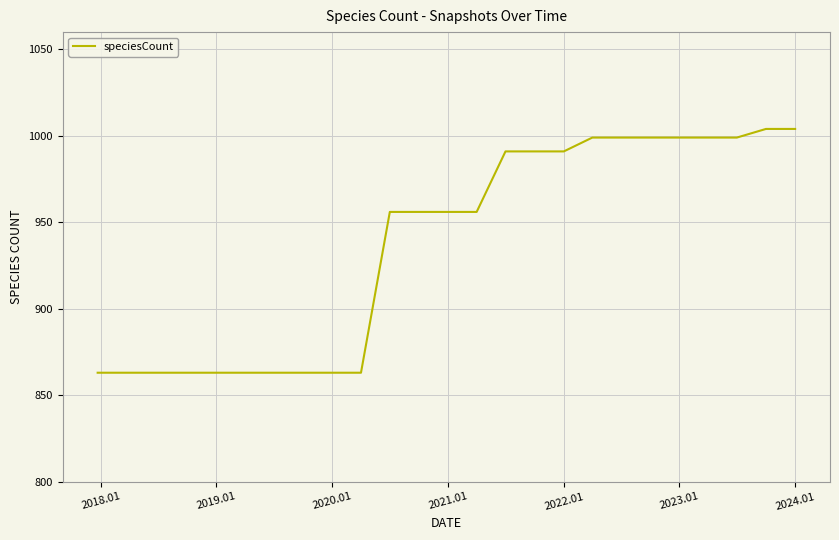

What is the difference between the maximum and minimum values?

141